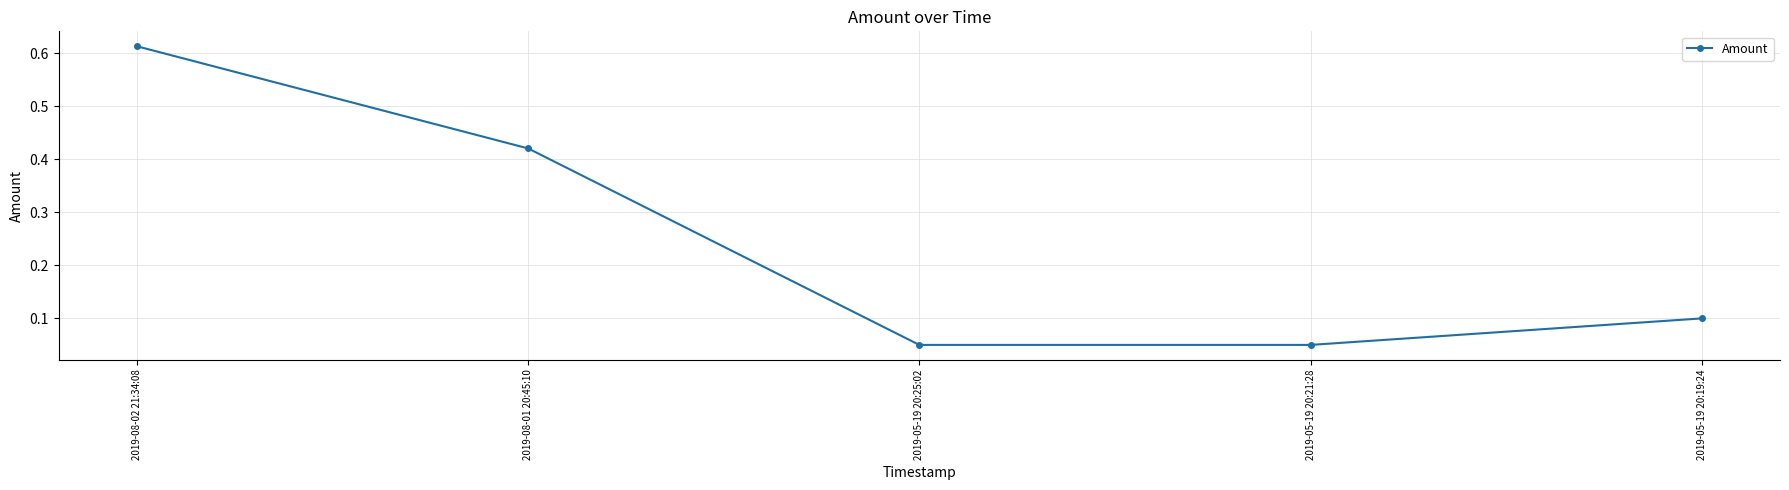

True or false: the data has more than 0 interior local peaks.

False